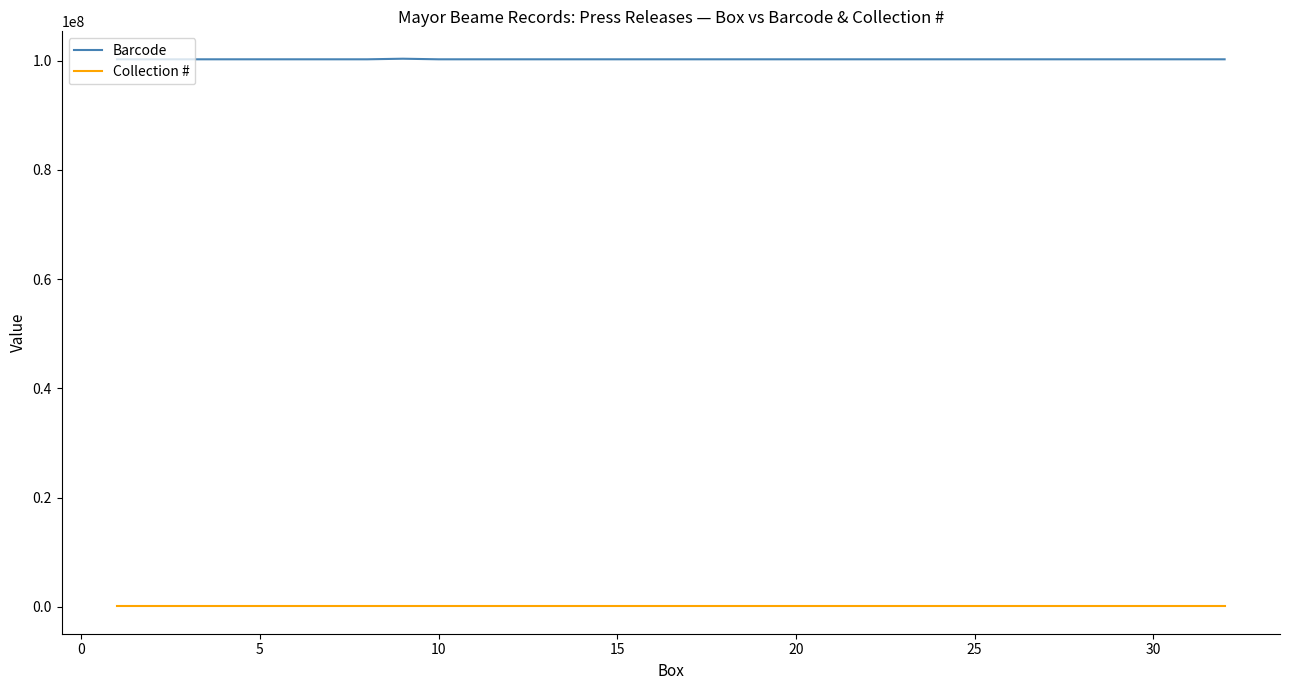

Which series has the largest total across all categories?

Barcode